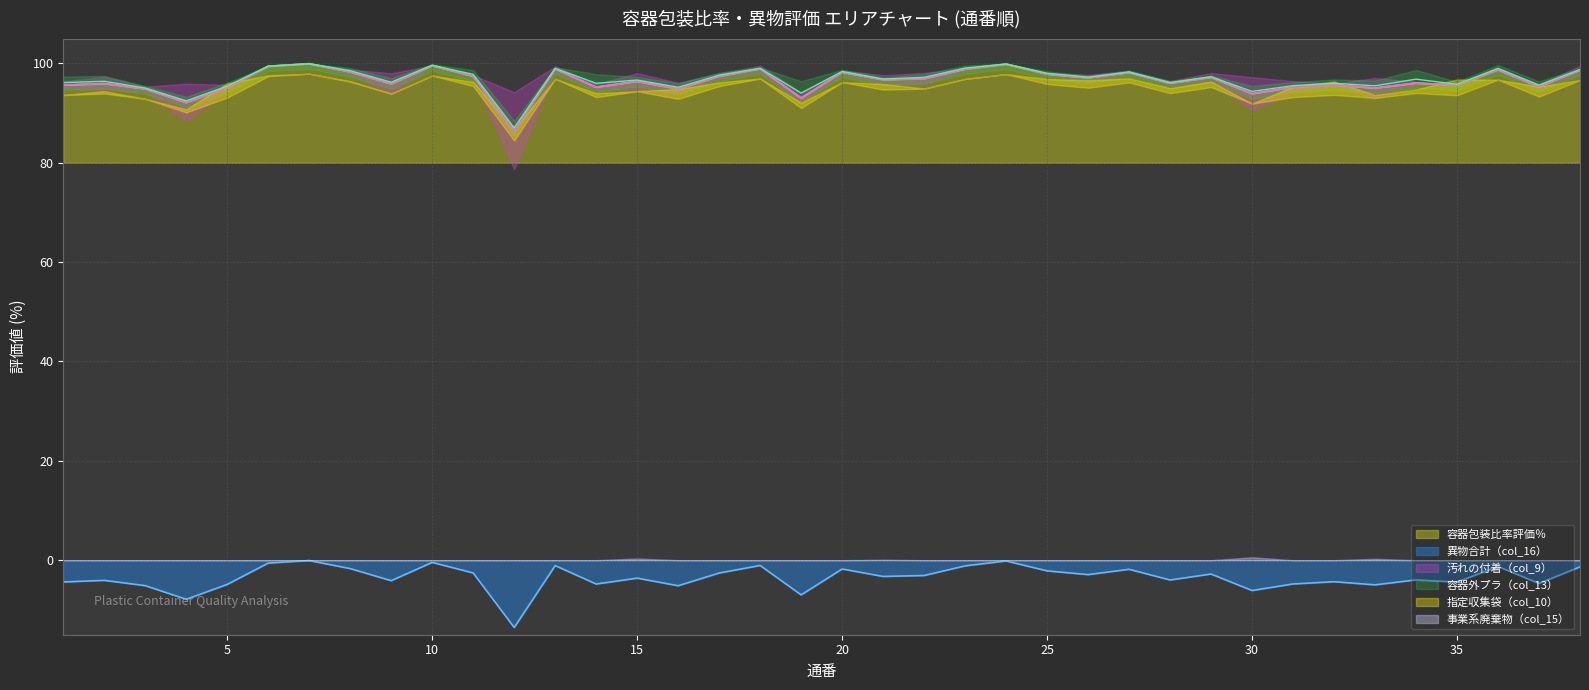

True or false: 容器包装比率評価％ and 異物合計（col_16） intersect in this chart.

False